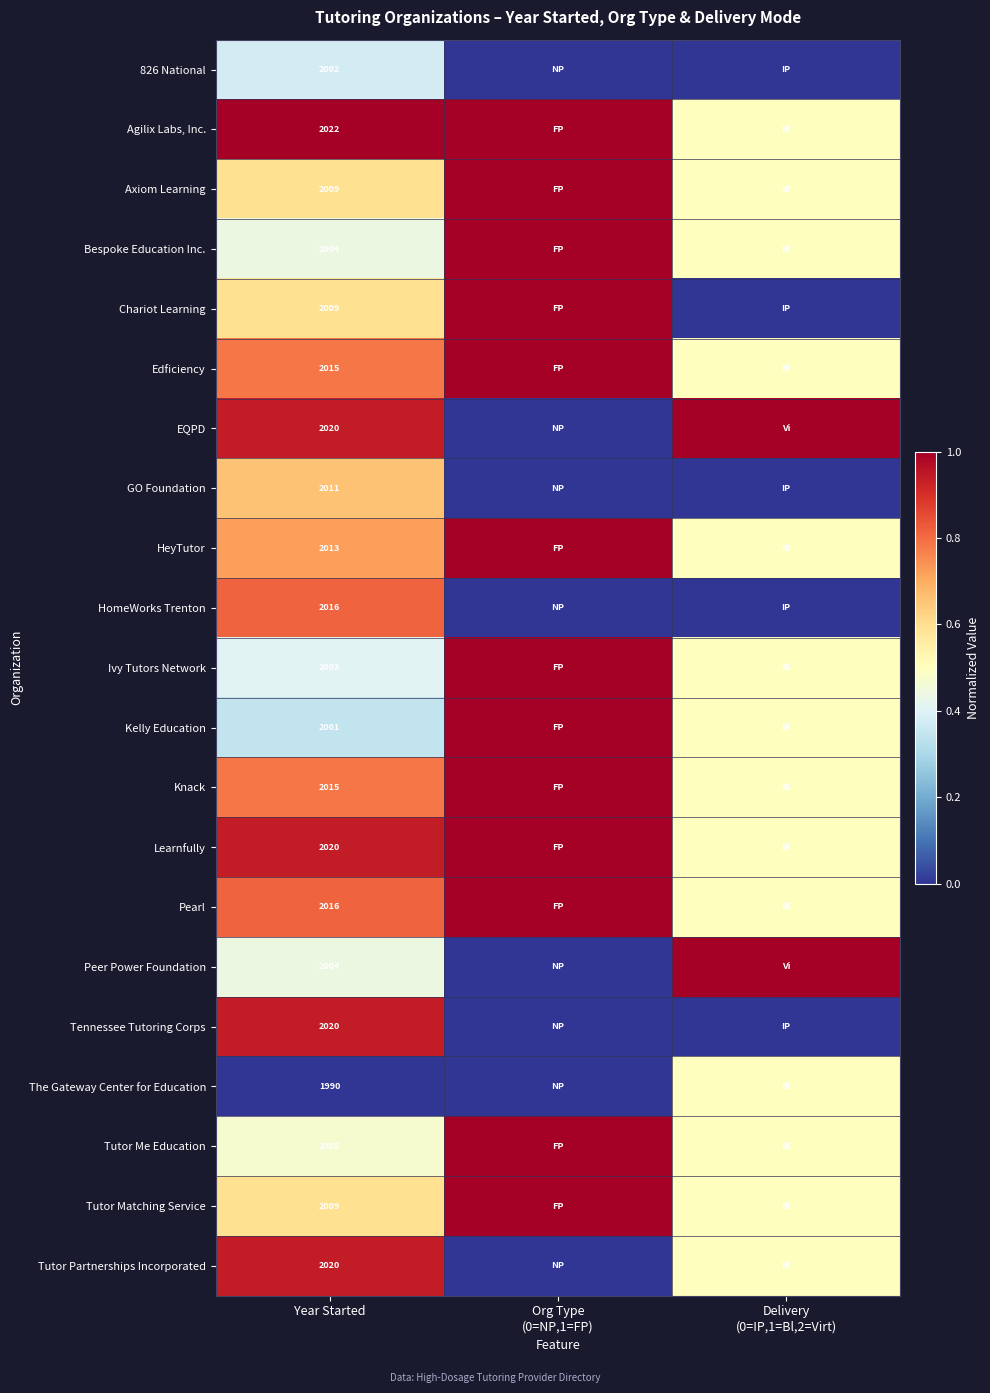

The Peer Power Foundation series shows 873.0 at Year Started. True or false?

False